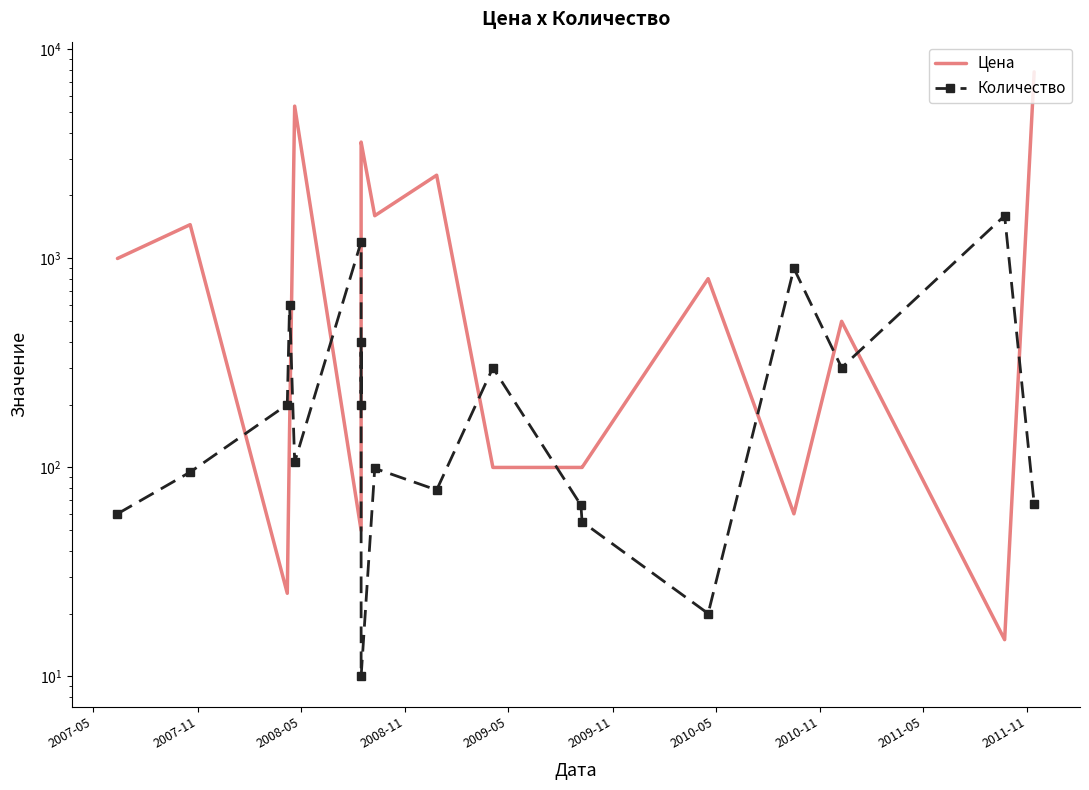

How many data points does each series have?

19